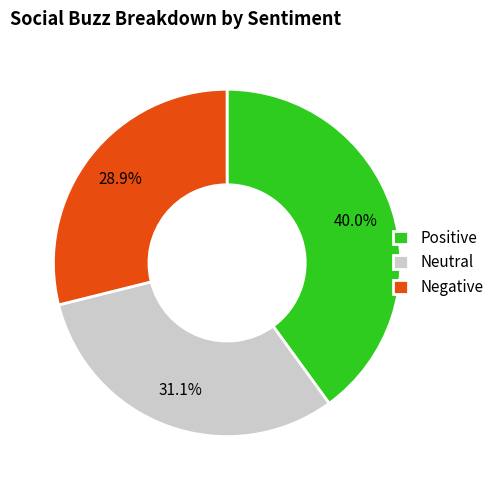

Between Negative and Neutral, which is larger?

Neutral